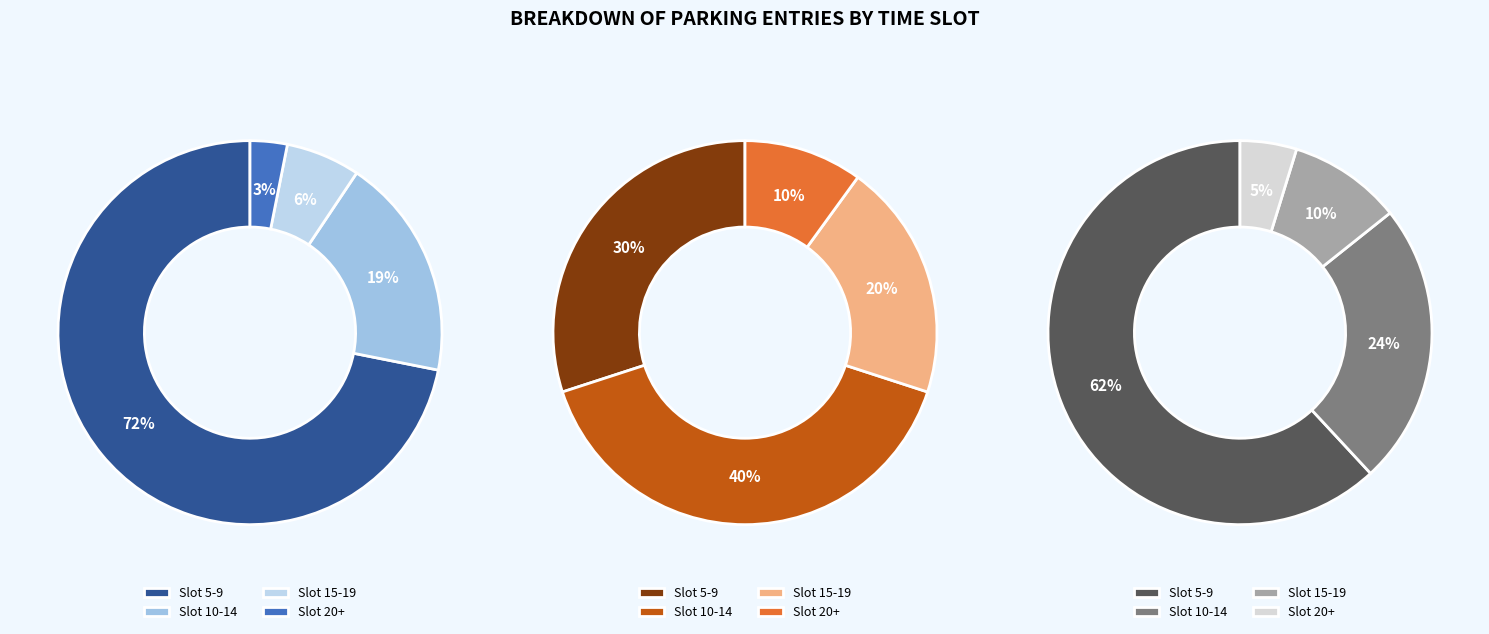

Is the sum of 14 and 7 greater than half?

No